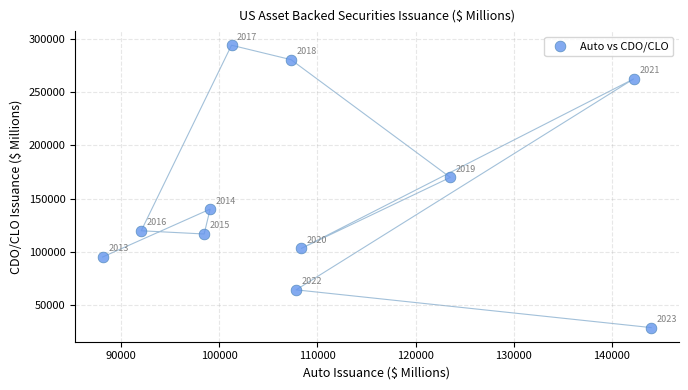

What is the range of Y values (max minus min)?

265684.0